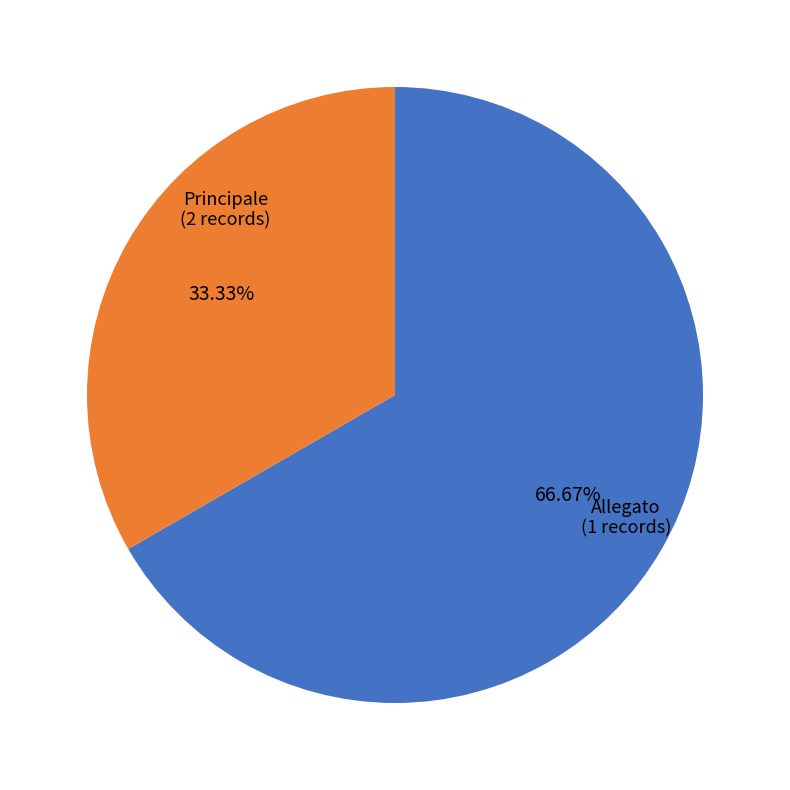

Is there a majority slice in this chart?

Yes